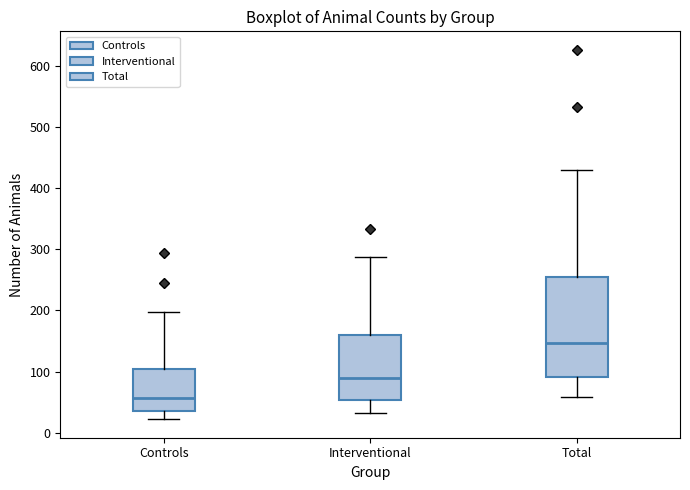

Where is the upper edge of the box for Controls on the y-axis? The values are not printed on the chart, so give them approximately, as read against the axis.

100